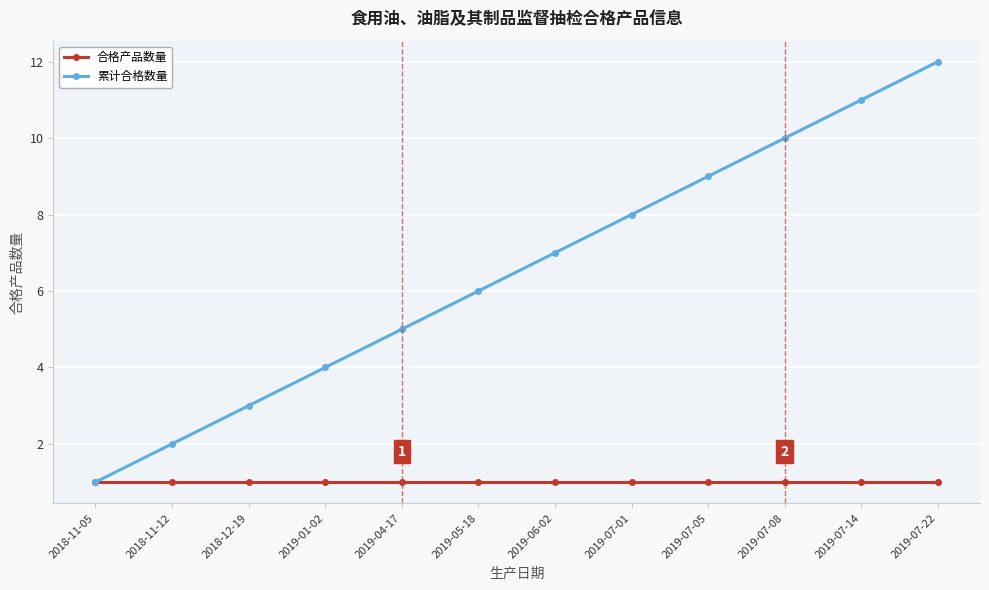

True or false: 累计合格数量 has a value of 9 at 2019-05-18.

False